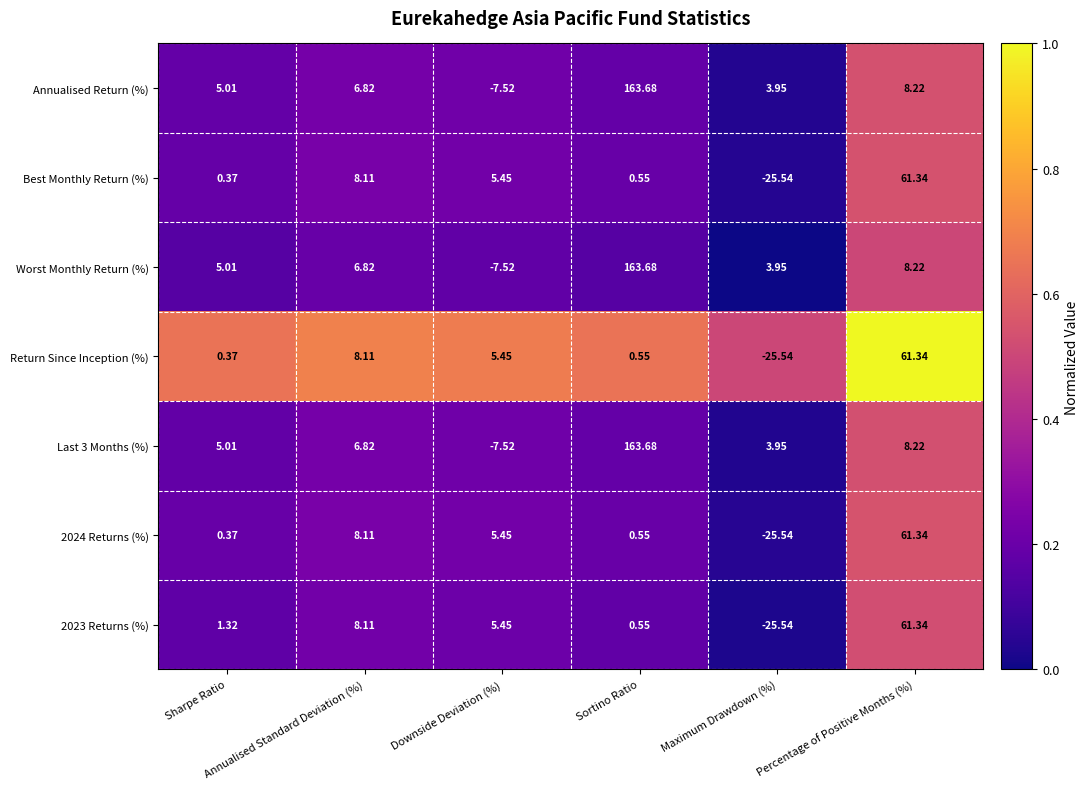

What is the total value across all series at Sortino Ratio?

493.2